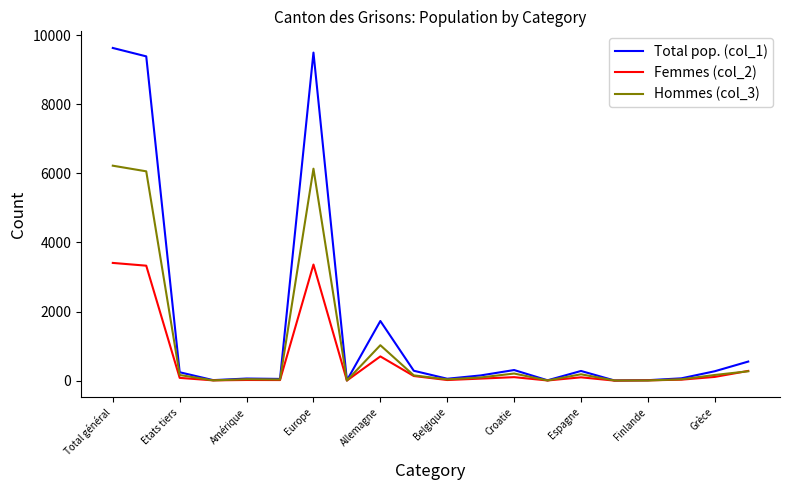

Which series has the largest total across all categories?

Total pop. (col_1)